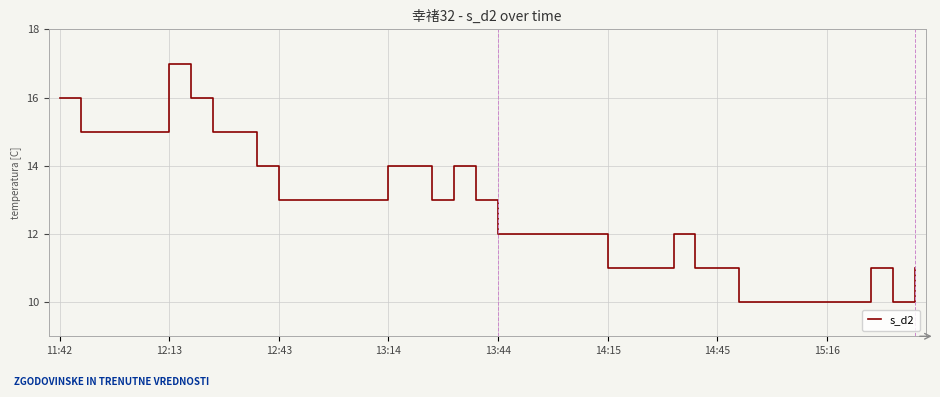

How many lines are shown in the chart?

1